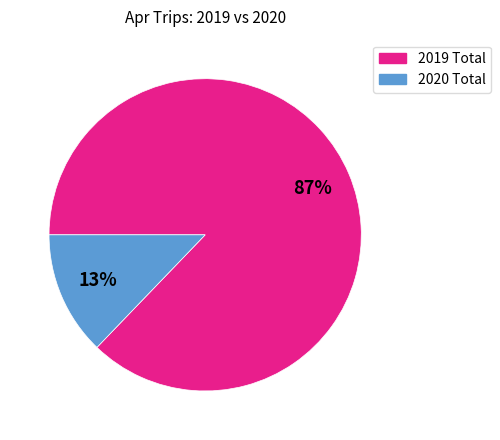

Is there any slice that represents more than half of the pie?

Yes